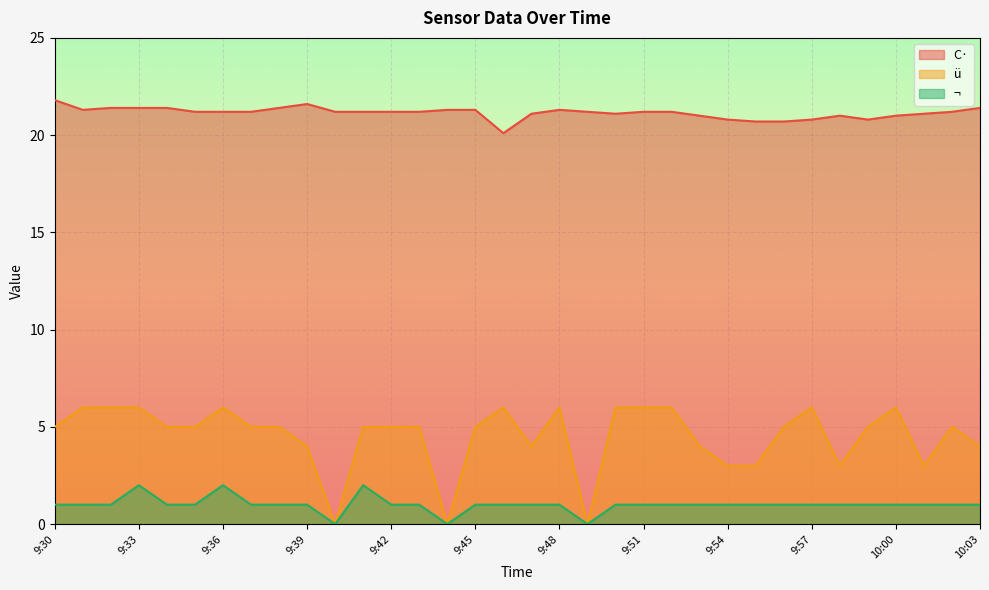

Reading right to left, list all the values displayed in this chart.

C·: 21.4	21.2	21.1	21.0	20.8	21.0	20.8	20.7	20.7	20.8	21.0	21.2	21.2	21.1	21.2	21.3	21.1	20.1	21.3	21.3	21.2	21.2	21.2	21.2	21.6	21.4	21.2	21.2	21.2	21.4	21.4	21.4	21.3	21.8
ü: 4.0	5.0	3.0	6.0	5.0	3.0	6.0	5.0	3.0	3.0	4.0	6.0	6.0	6.0	0.0	6.0	4.0	6.0	5.0	0.0	5.0	5.0	5.0	0.0	4.0	5.0	5.0	6.0	5.0	5.0	6.0	6.0	6.0	5.0
¬: 1.0	1.0	1.0	1.0	1.0	1.0	1.0	1.0	1.0	1.0	1.0	1.0	1.0	1.0	0.0	1.0	1.0	1.0	1.0	0.0	1.0	1.0	2.0	0.0	1.0	1.0	1.0	2.0	1.0	1.0	2.0	1.0	1.0	1.0